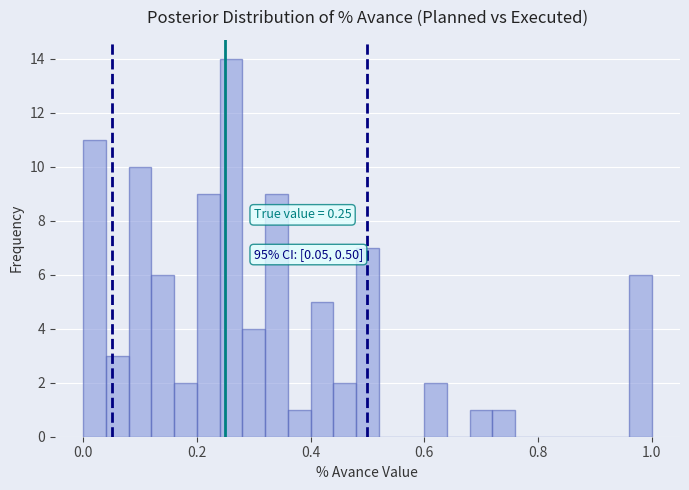

Around what value on the x-axis is the tallest bar? Give the approximate position of its centre, as read against the axis.

0.26